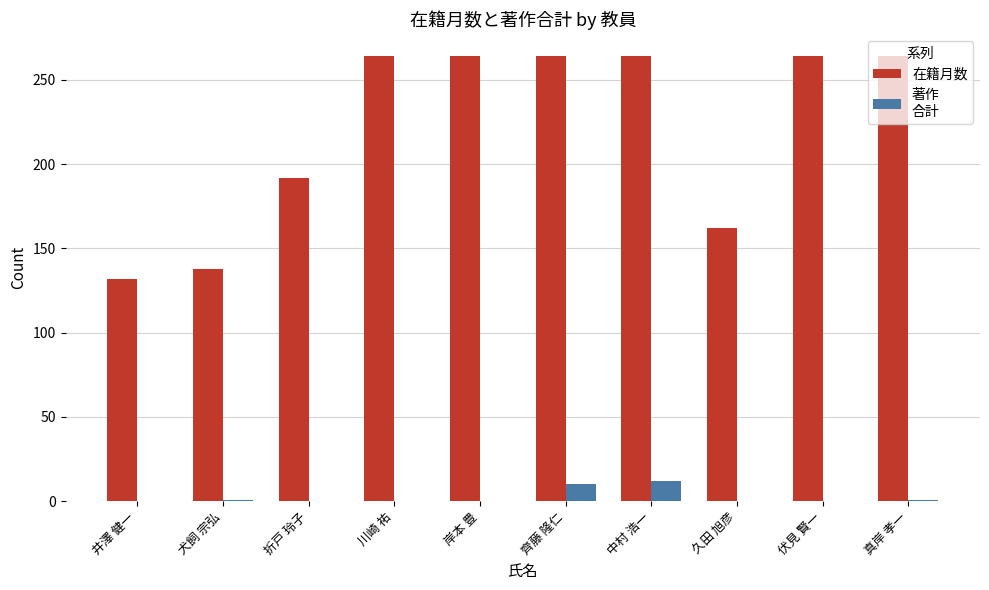

What is the total value across all series at 伏見 賢一?

264